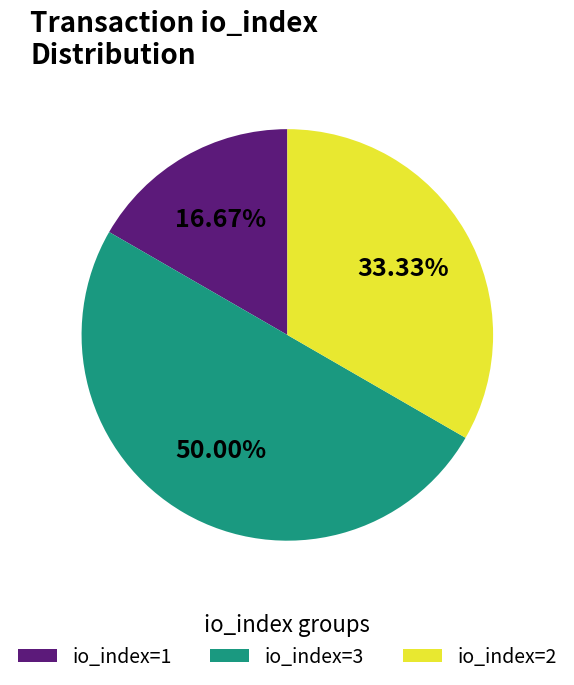

Which has a higher value, io_index=1 or io_index=2?

io_index=2